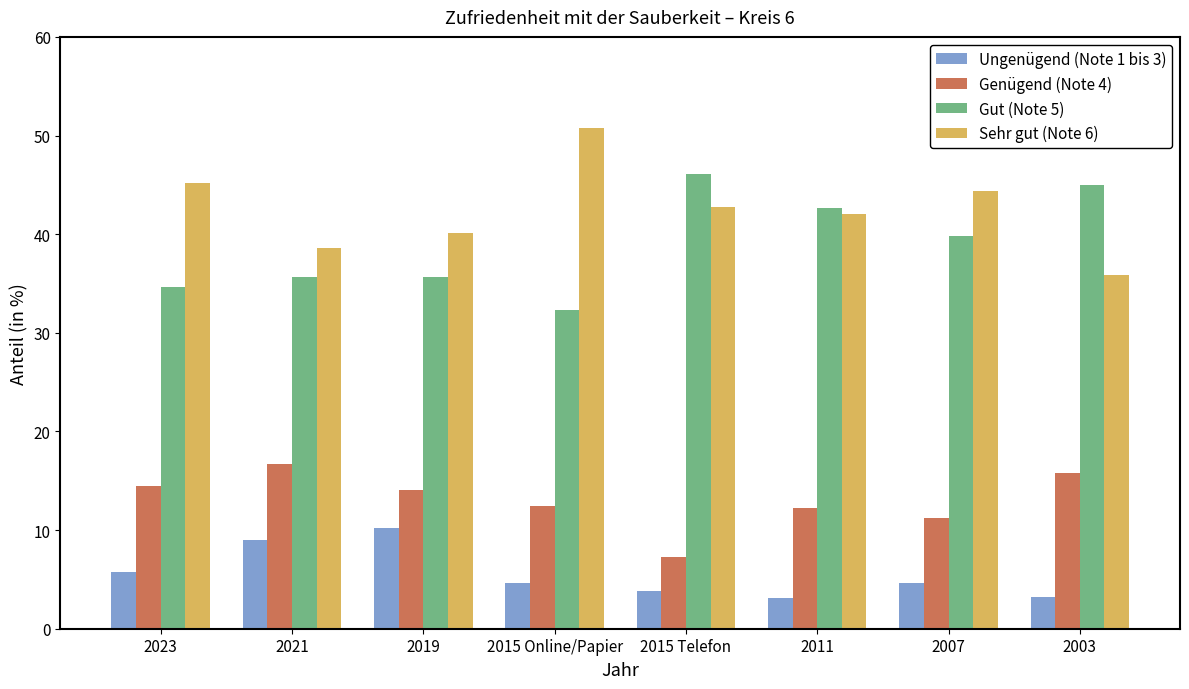

Rank the series by their maximum value, from lowest to highest.

Ungenügend (Note 1 bis 3), Genügend (Note 4), Gut (Note 5), Sehr gut (Note 6)